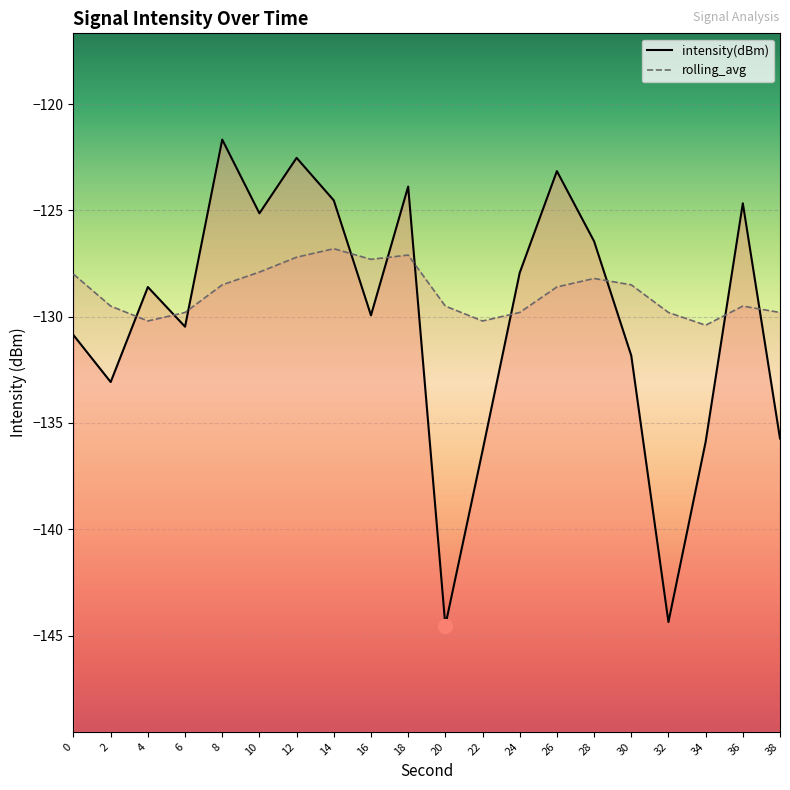

What is the total value across all series at 32?

-274.2